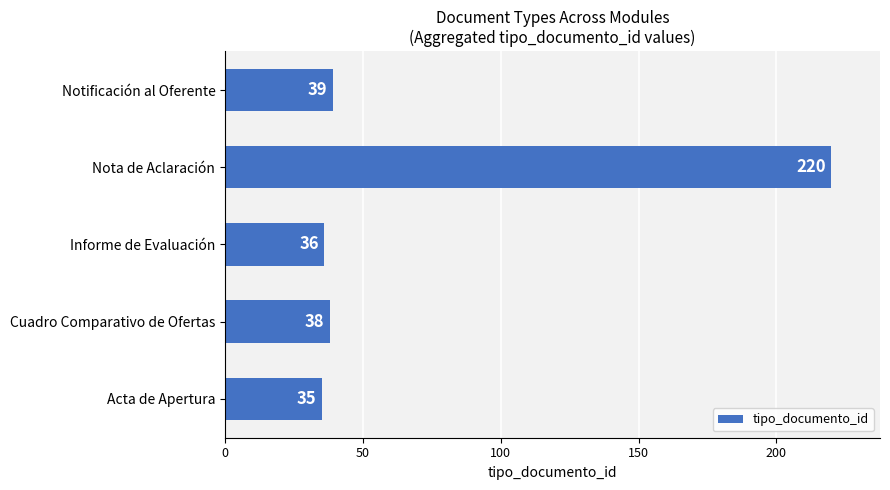

Reading bottom to top, what are all the values shown in this chart?

35	38	36	220	39